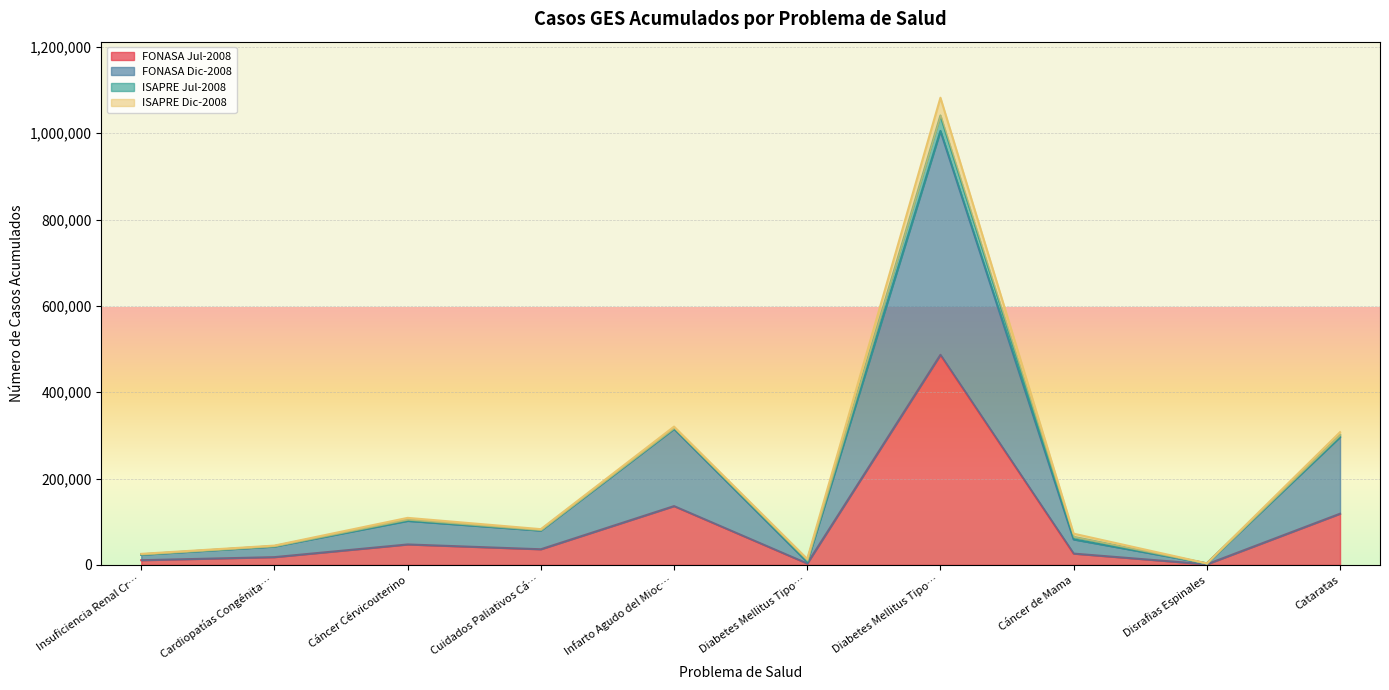

What is the approximate value of FONASA Dic-2008 at Disrafias Espinales, to the nearest 10?

3420